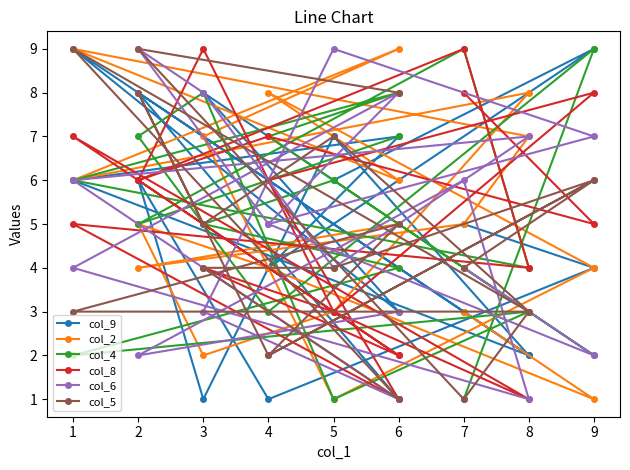

The col_4 series shows 3 at 8. True or false?

True